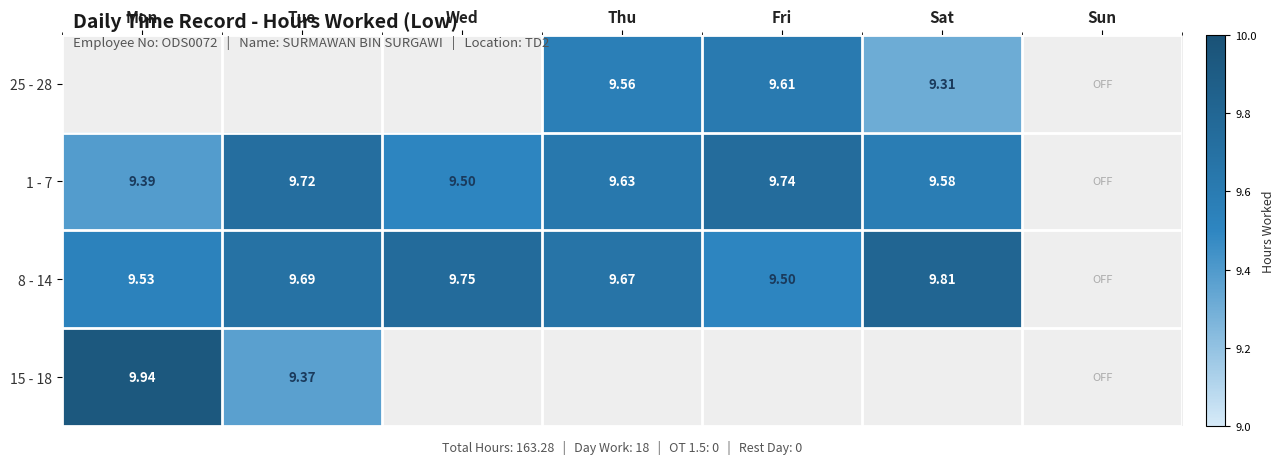

Between Wed and Sun, which is larger?

Sun